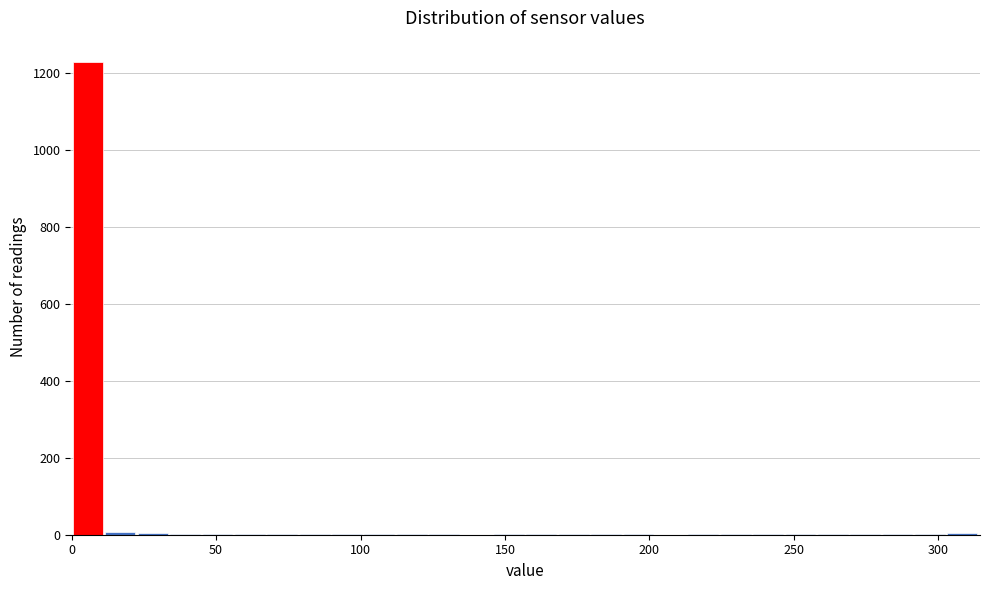

Around what value on the x-axis is the tallest bar? Give the approximate position of its centre, as read against the axis.

5